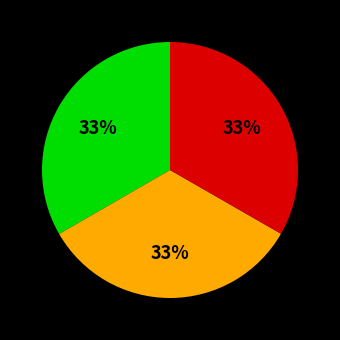

Is there any slice that represents more than half of the pie?

No